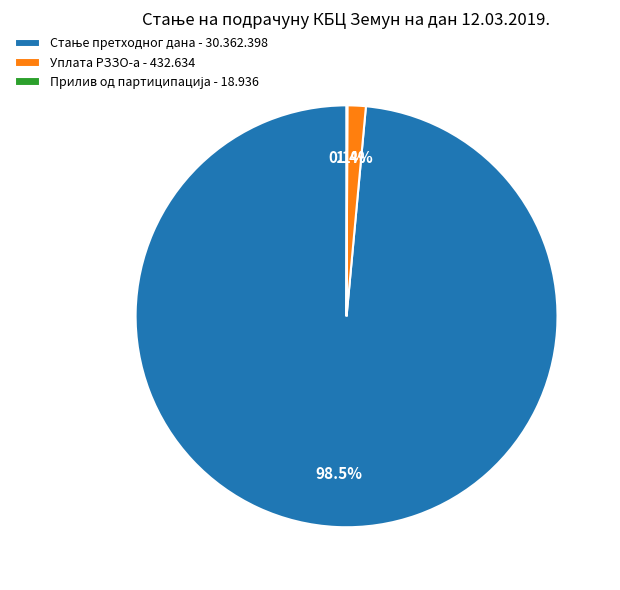

What portion of the pie excludes Уплата РЗЗО-а - 432.634?

98.6%